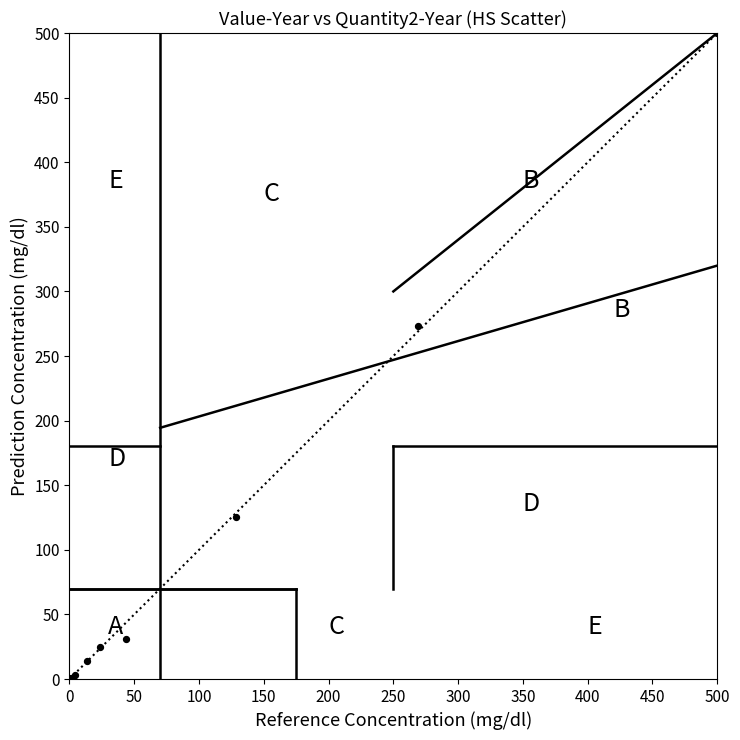

What Y value in the scatter plot is closest to 250?

273.5